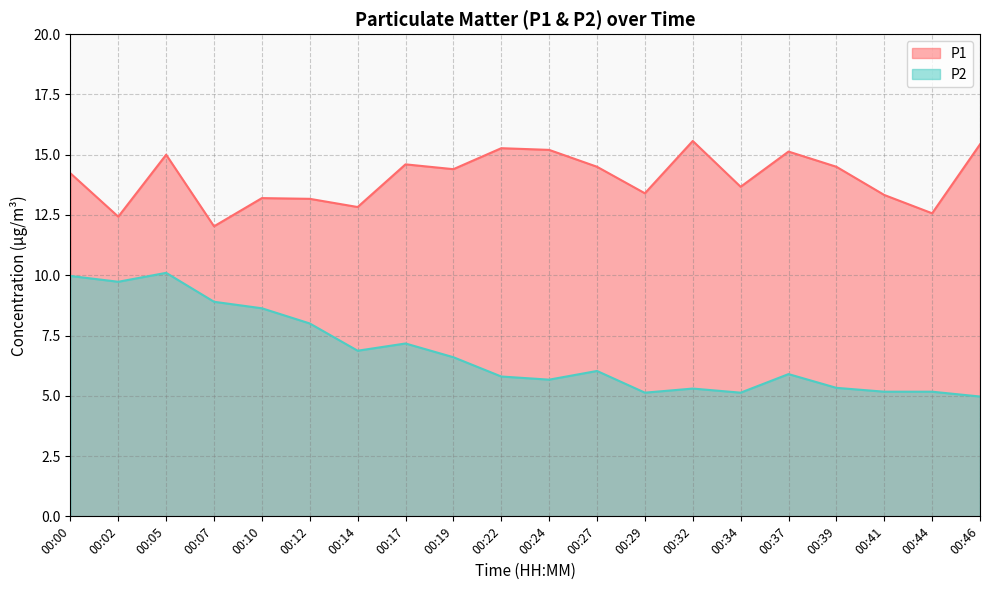

How many data points in P2 are less than 6?

10